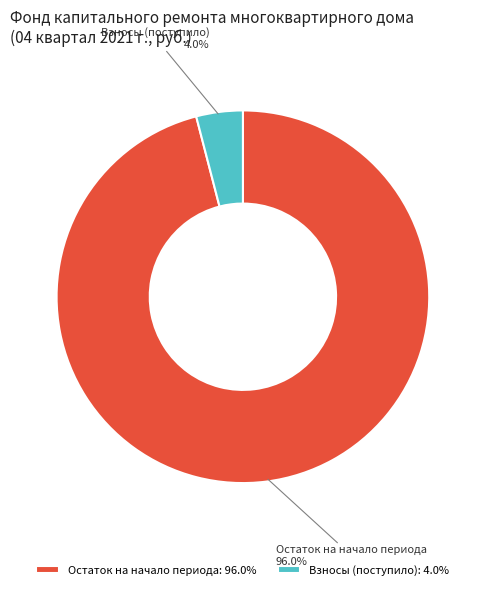

Between Взносы (поступило) and Остаток на начало периода, which is larger?

Остаток на начало периода